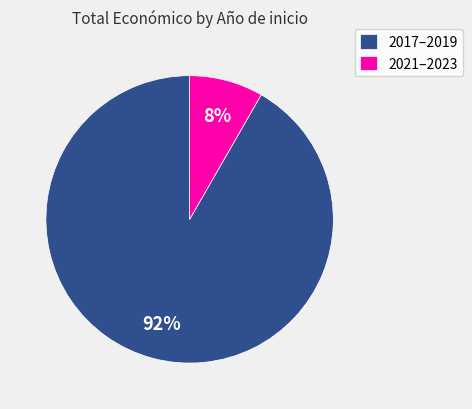

Rank the categories by value from lowest to highest.

2021–2023, 2017–2019